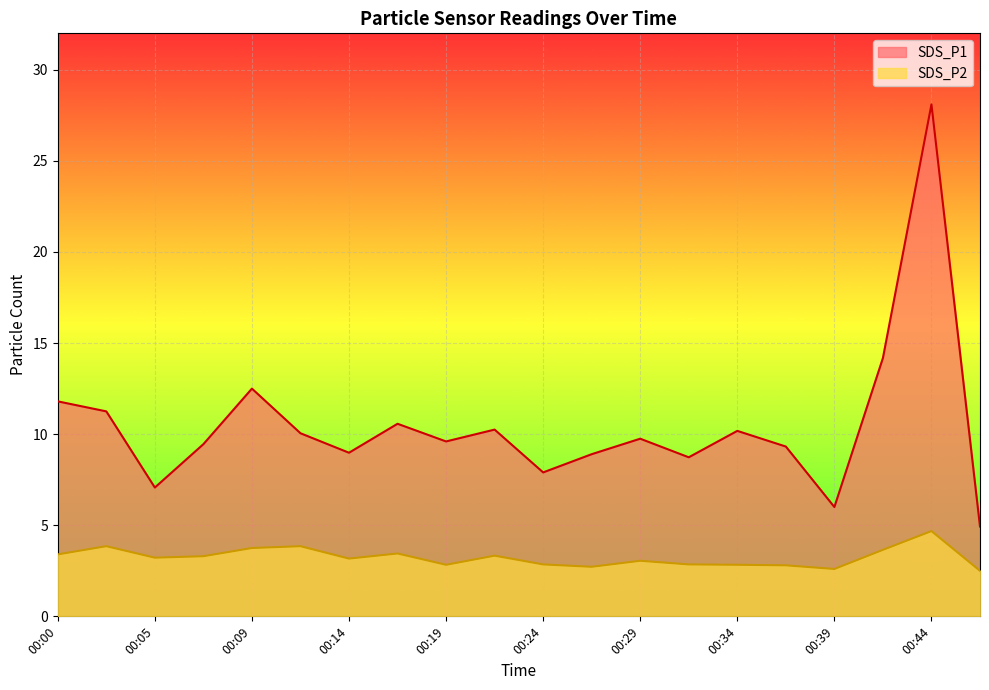

The SDS_P1 series shows 12.5 at 00:09. True or false?

True